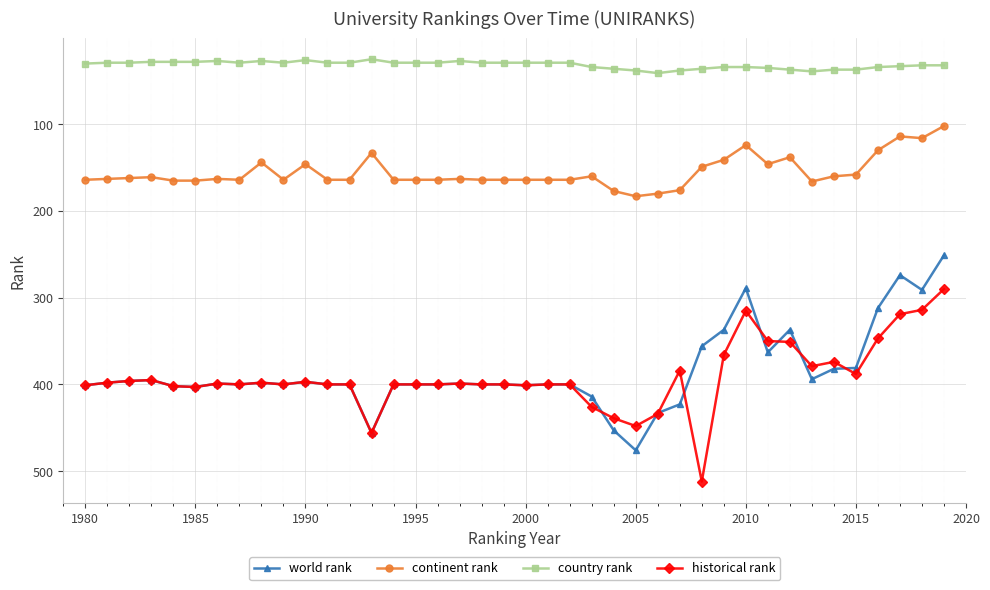

List the series in order of their peak value, highest first.

historical rank, world rank, continent rank, country rank